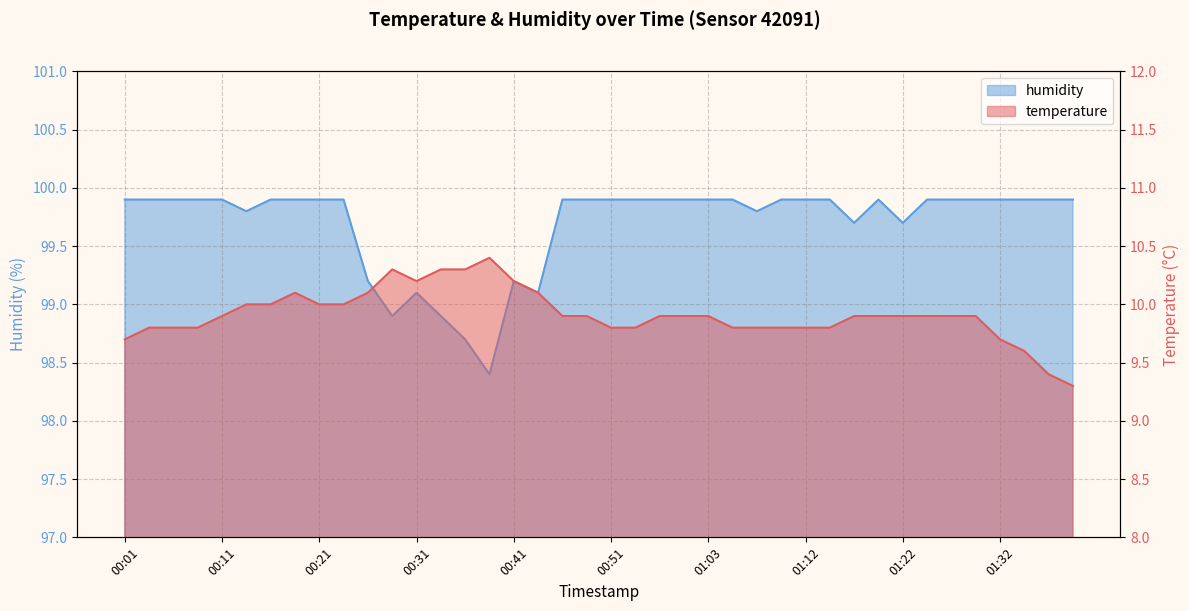

Is the value of temperature at 01:05 greater than the value of humidity at 00:09?

No